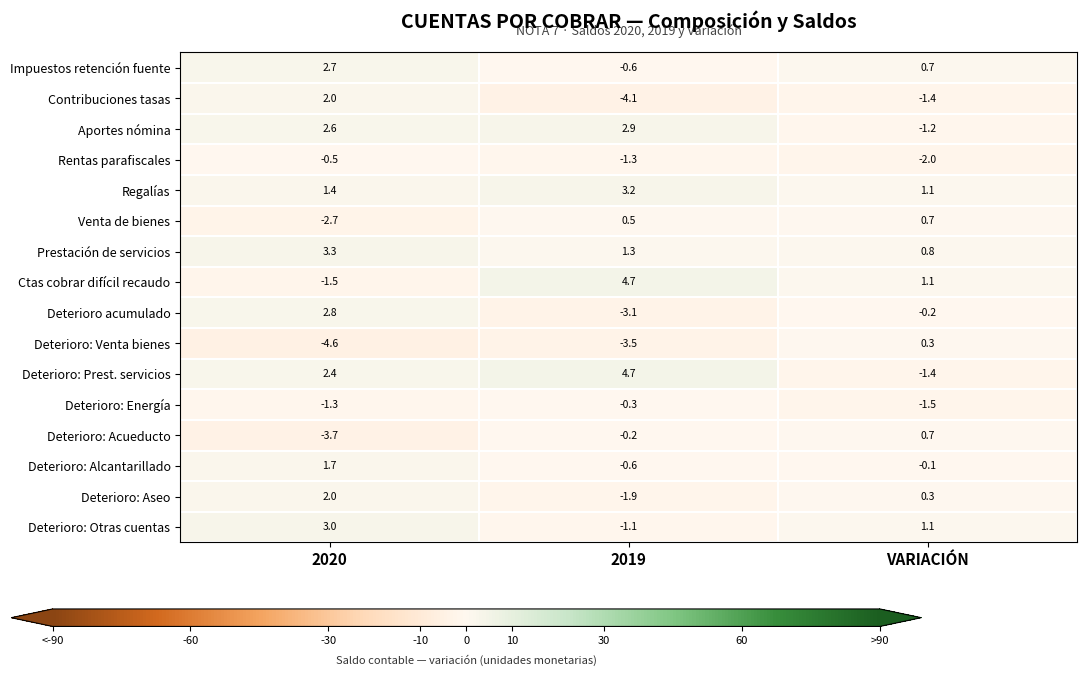

Which category has the lowest value across all series?

2020